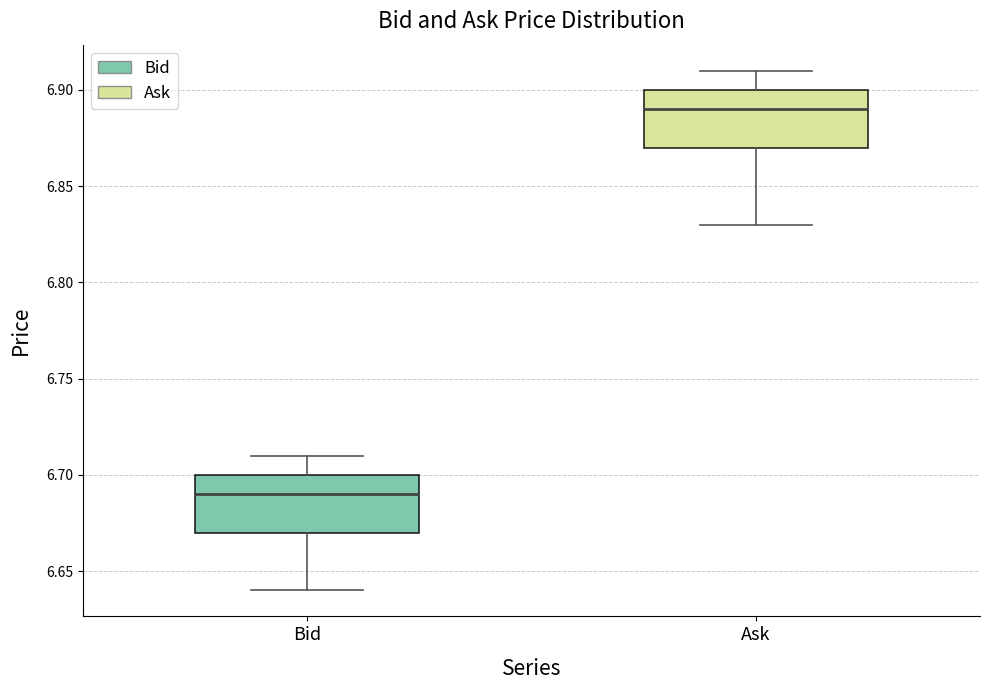

Where is the lower edge of the box for Bid on the y-axis? The values are not printed on the chart, so give them approximately, as read against the axis.

6.67